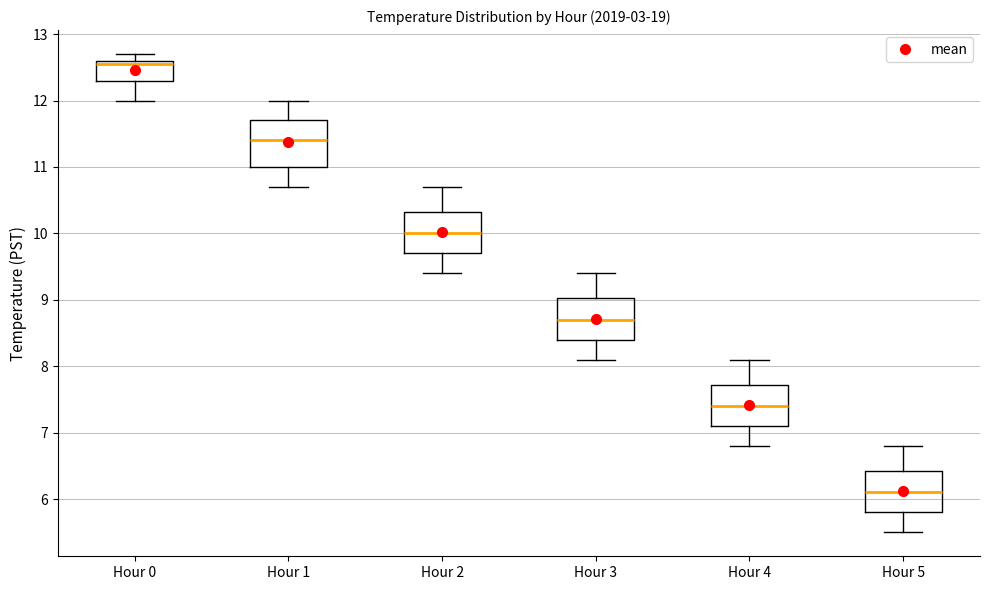

Which box has the lowest median line?

Hour 5